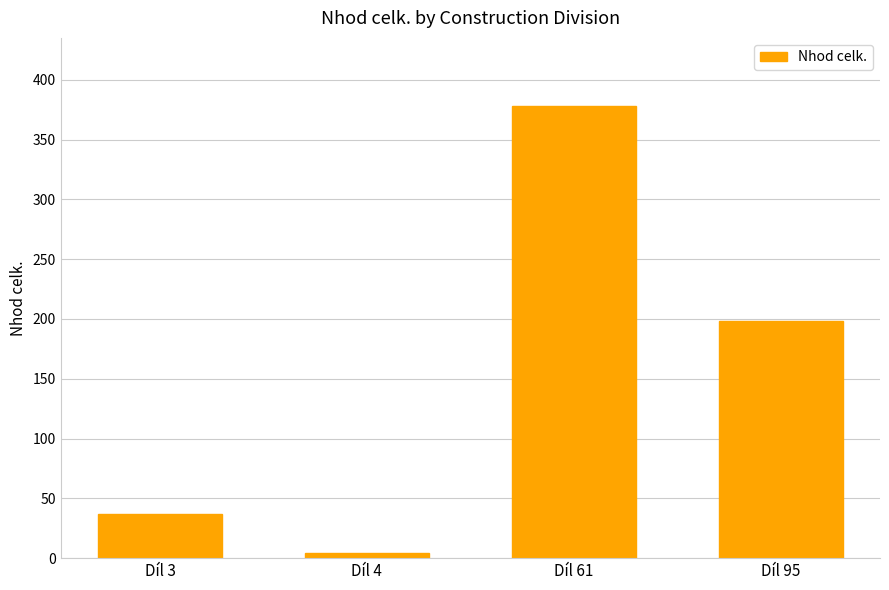

Which category has the lowest value across all series?

Díl 4